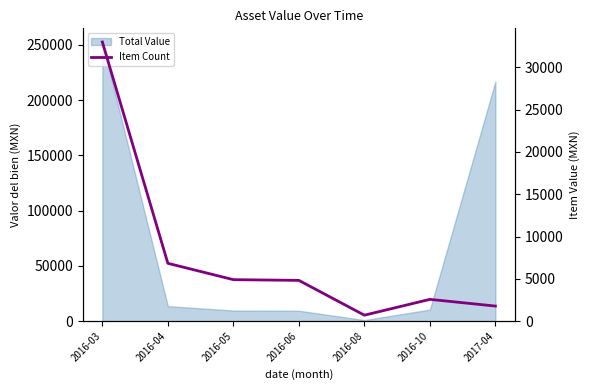

What is the label of the 1st point from the right?

2017-04